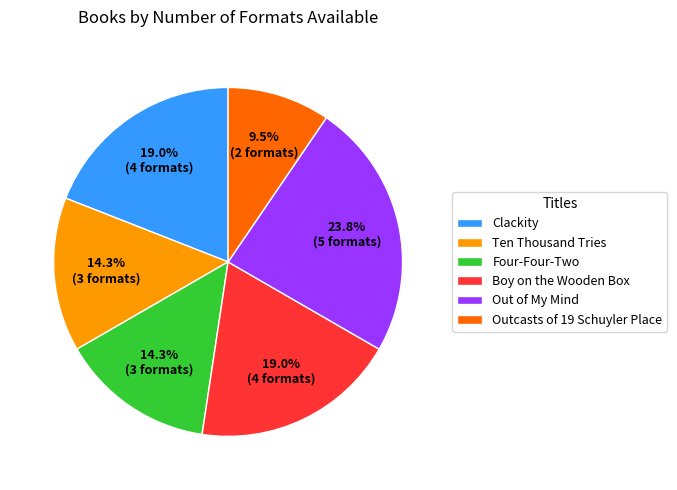

Is there a majority slice in this chart?

No